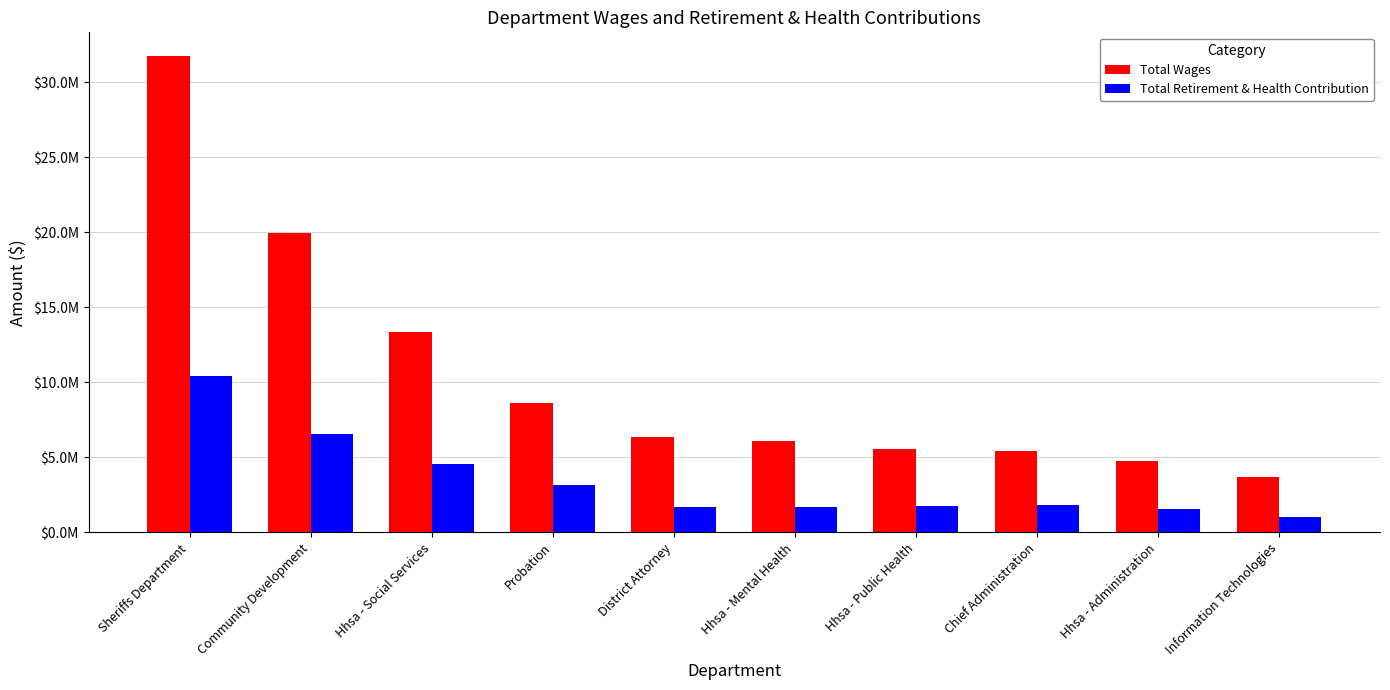

What is the value of the Total Wages bar at the 8th from the left?

5438116